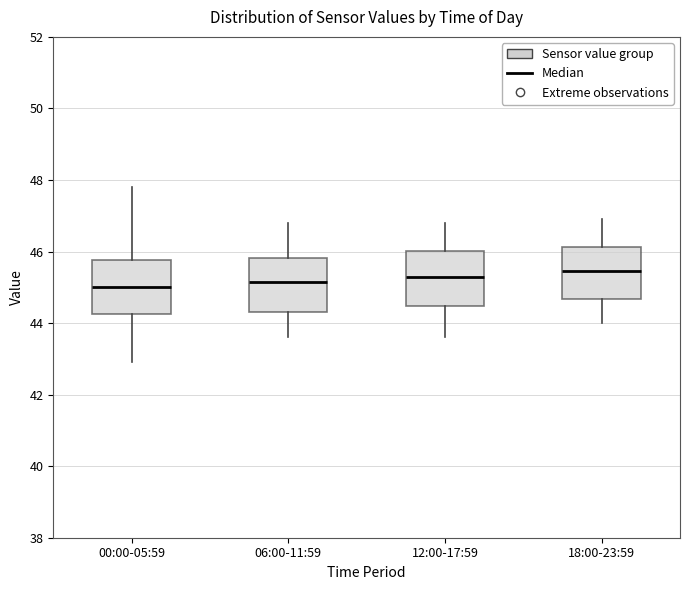

Where is the lower edge of the box for 12:00-17:59 on the y-axis? The values are not printed on the chart, so give them approximately, as read against the axis.

44.4